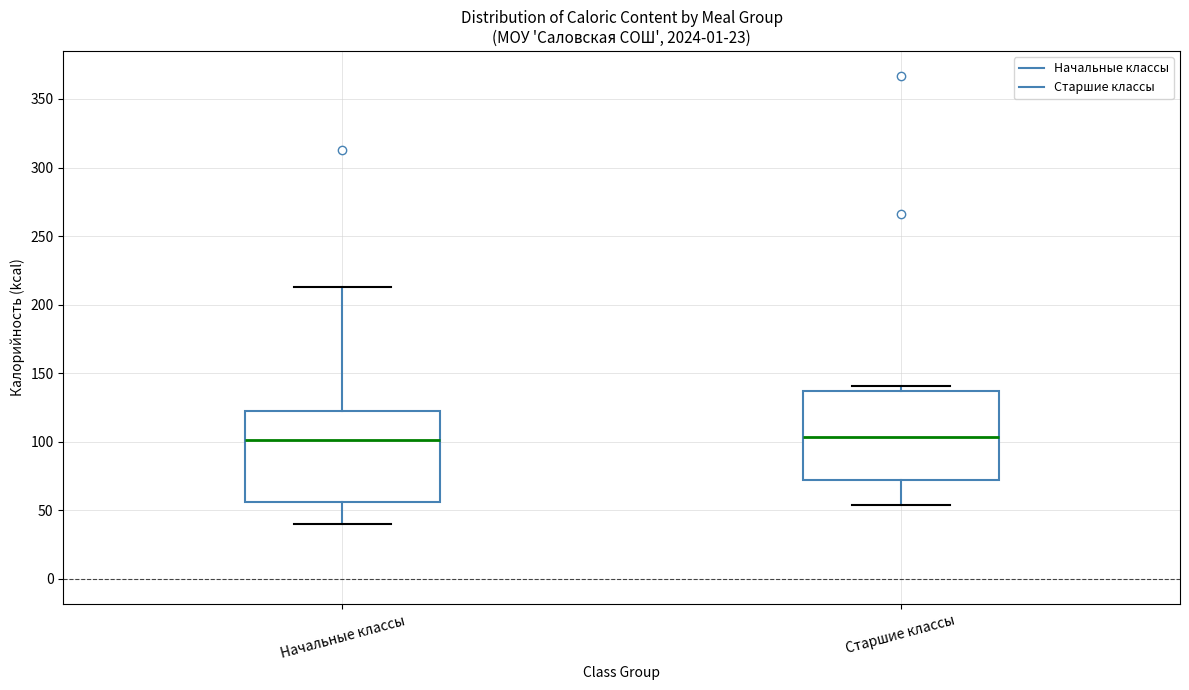

Where is the lower edge of the box for Начальные классы on the y-axis? The values are not printed on the chart, so give them approximately, as read against the axis.

55